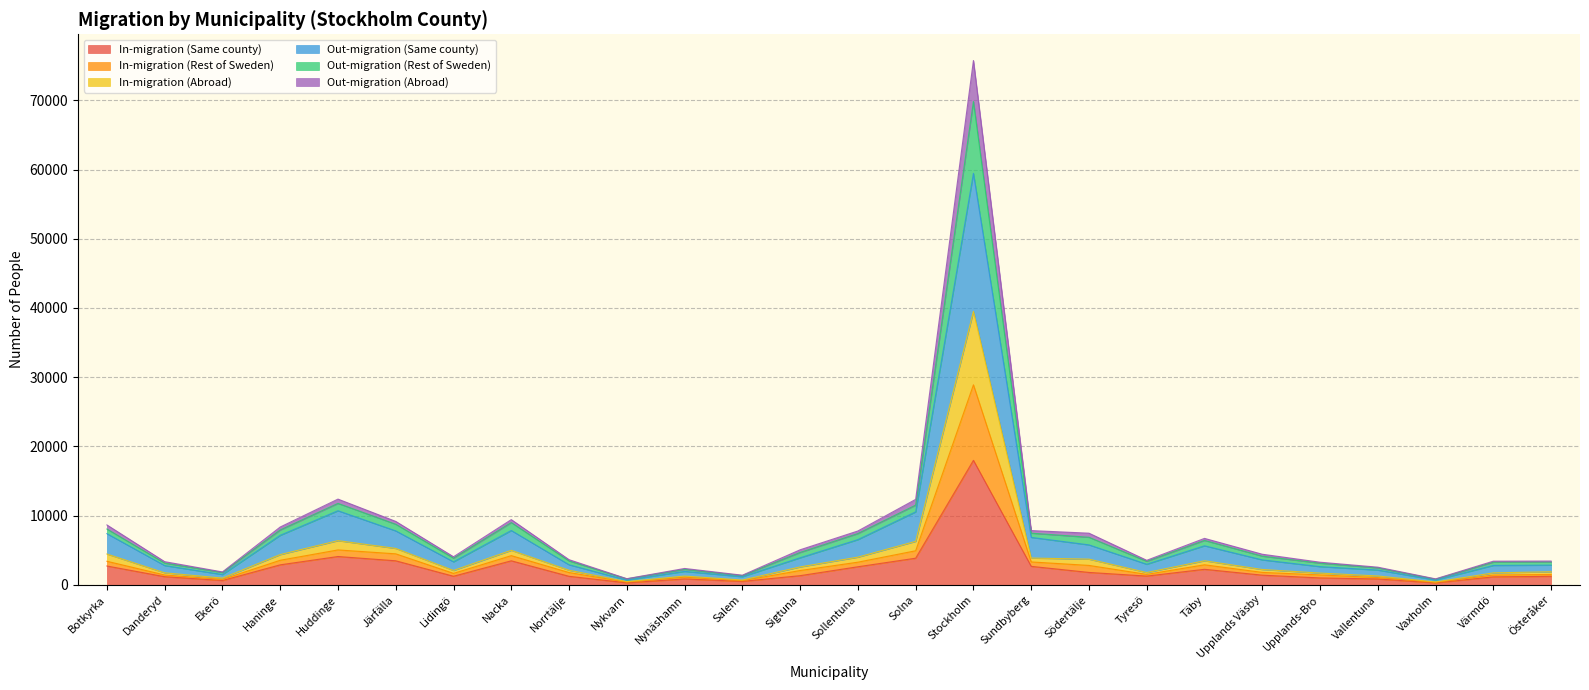

Between Nynäshamn and Norrtälje, which is larger?

Norrtälje